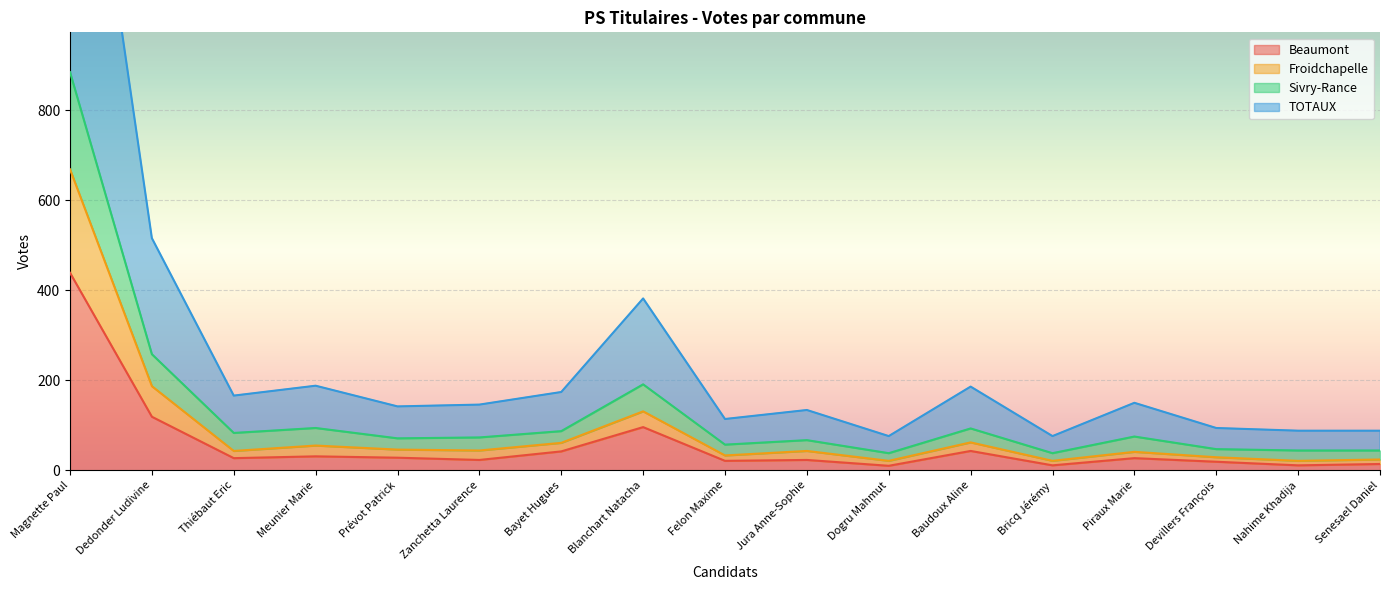

Is the value of Froidchapelle at Senesael Daniel greater than the value of Sivry-Rance at Dogru Mahmut?

No